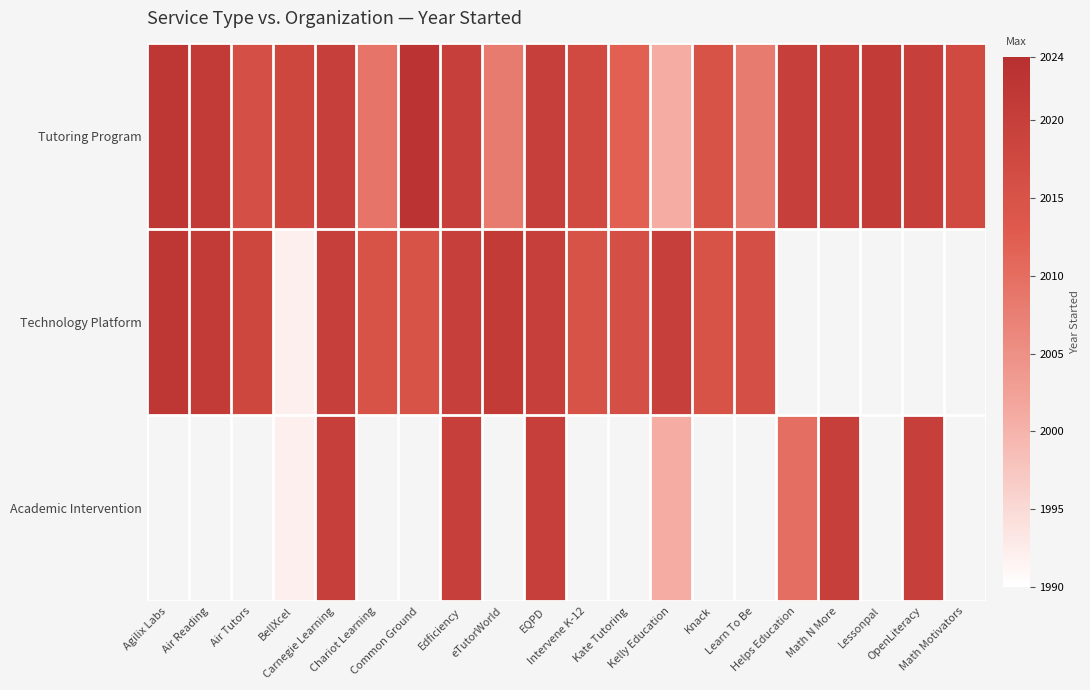

True or false: Tutoring Program has a value of 2709.7 at Kelly Education.

False